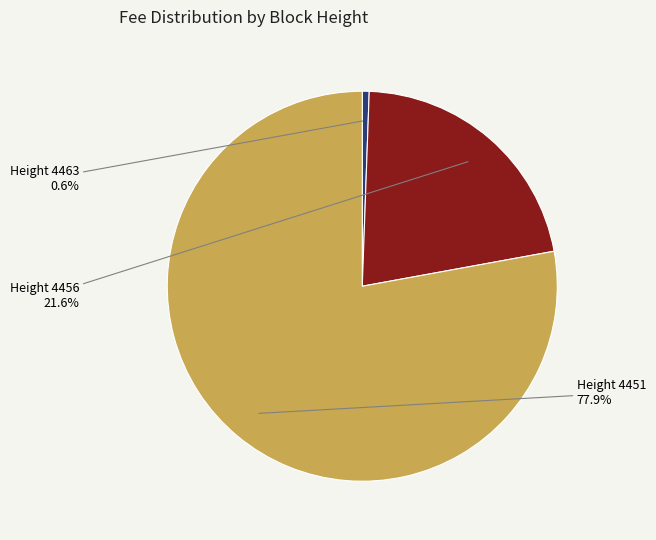

What percentage is the Height 4463 slice, to the nearest percent?

1%